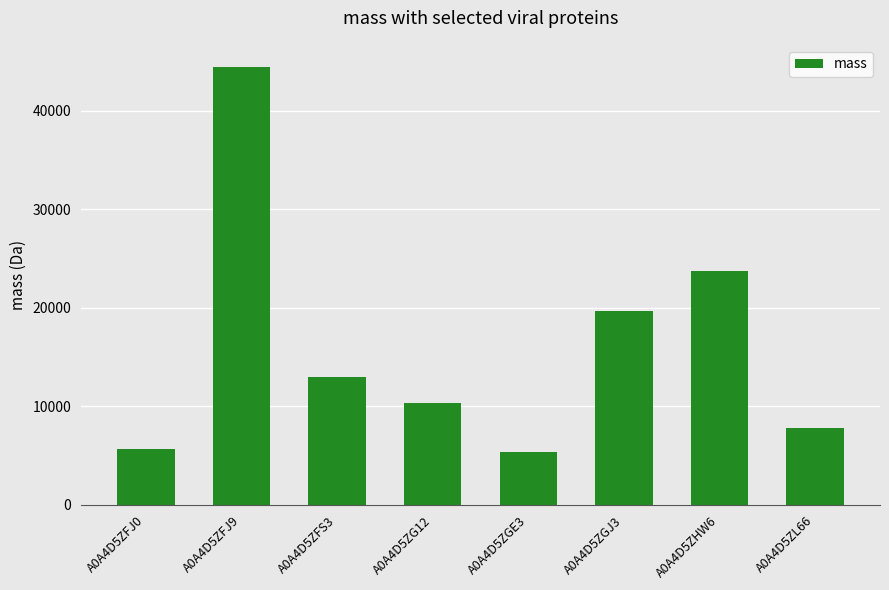

Reading right to left, what are all the values shown in this chart?

A0A4D5ZL66=7843.1	A0A4D5ZHW6=23782.5	A0A4D5ZGJ3=19657.8	A0A4D5ZGE3=5409.2	A0A4D5ZG12=10344.0	A0A4D5ZFS3=12970.0	A0A4D5ZFJ9=44472.1	A0A4D5ZFJ0=5629.9